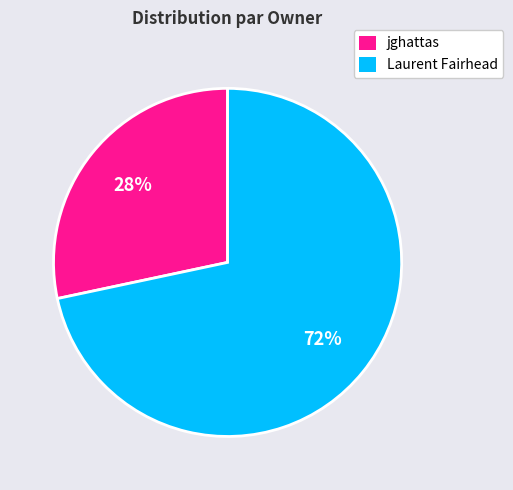

To the nearest percent, what is the average slice percentage?

50%